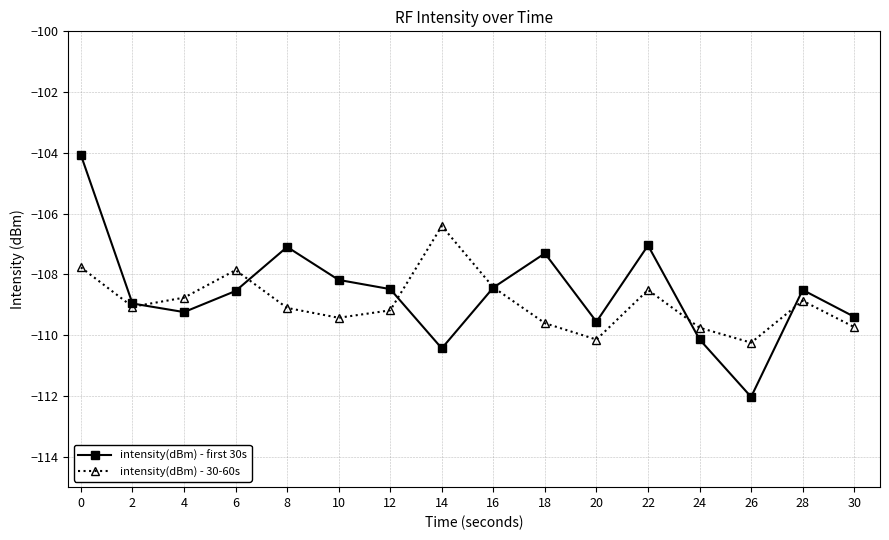

How many data points in intensity(dBm) - first 30s are above -108?

4